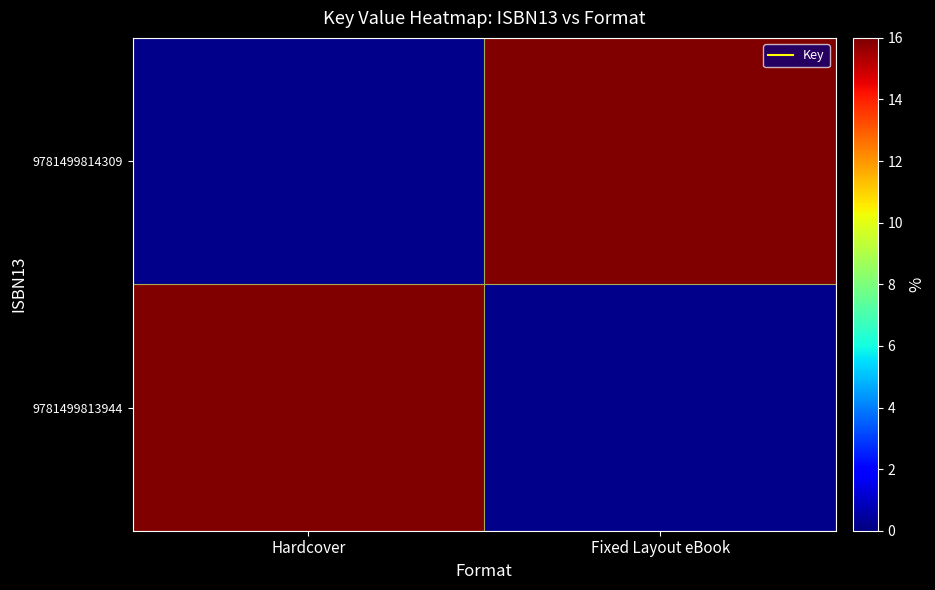

At which category is the sum across all series the highest?

Hardcover